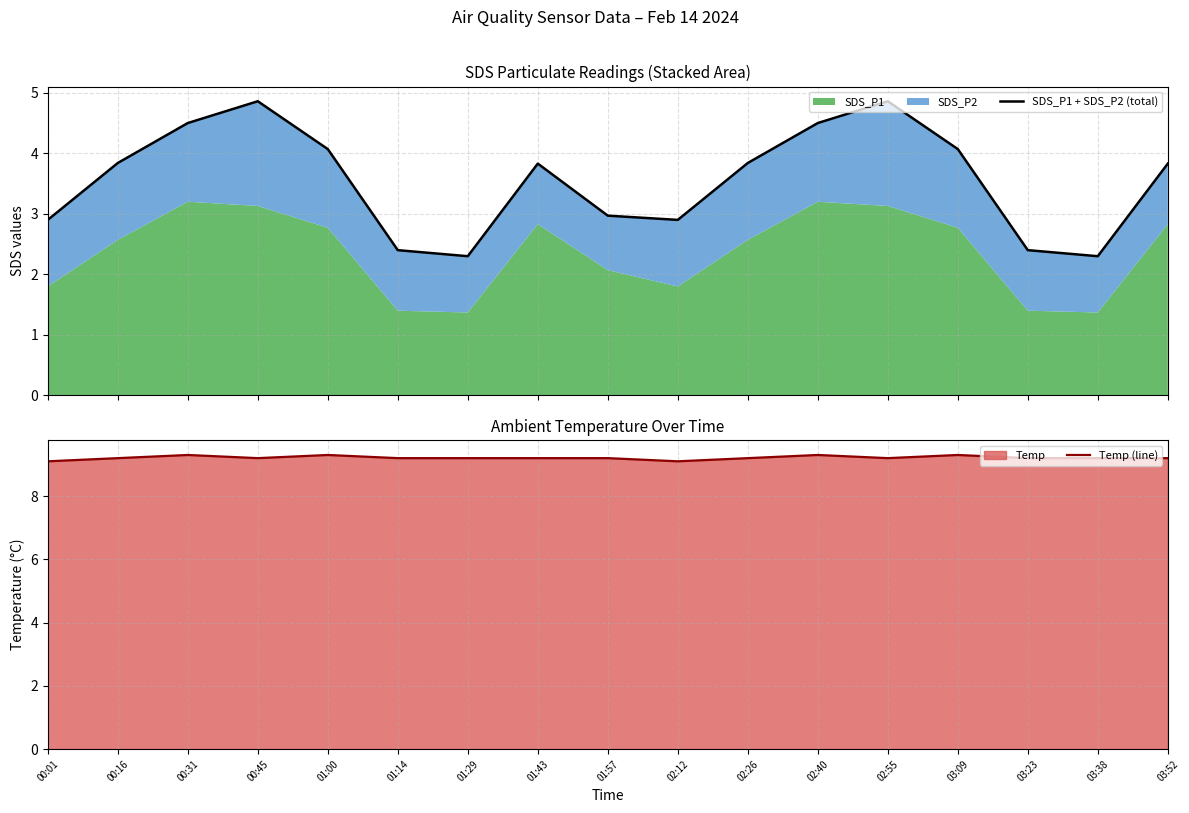

What position from the right is 01:14?

12